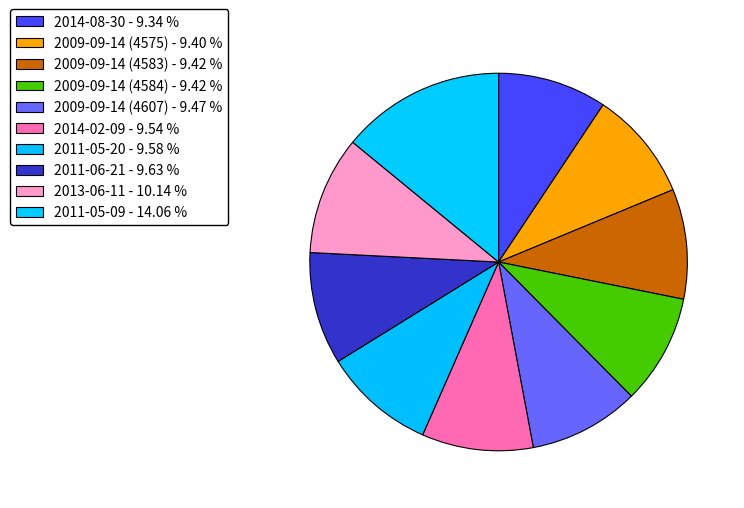

How much of the chart is everything except 2009-09-14 (4583)?

90.6%